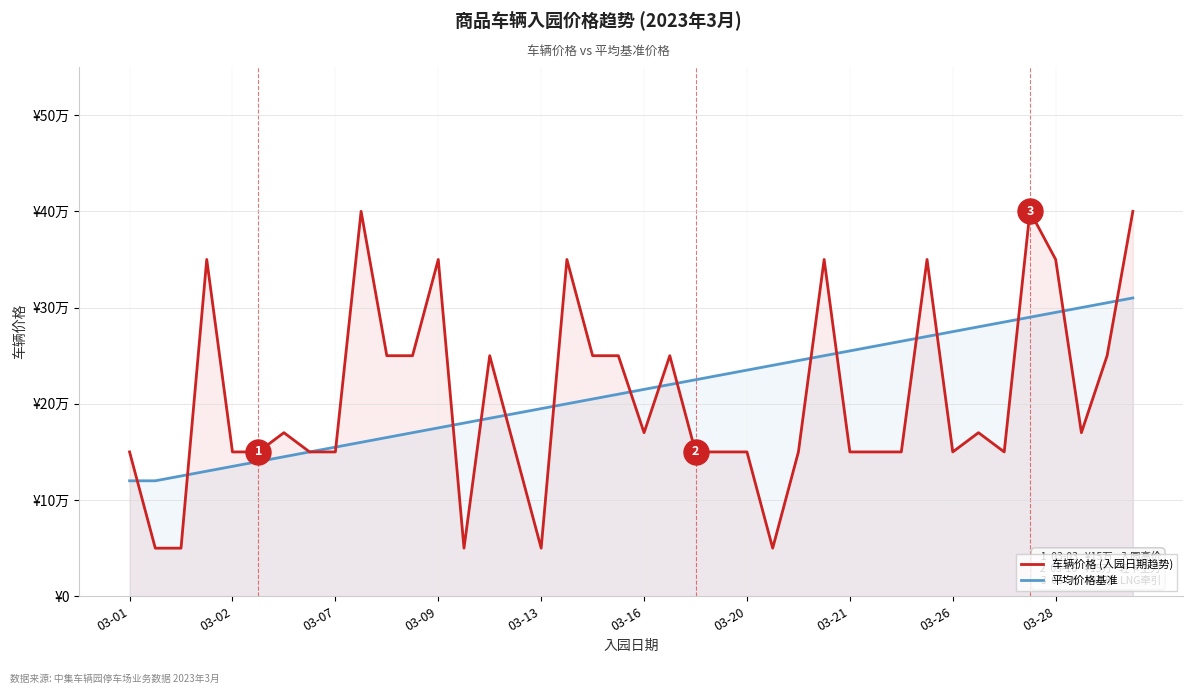

Is the value of 车辆价格 (入园日期趋势) at 34 greater than the value of 平均价格基准 at 33?

No